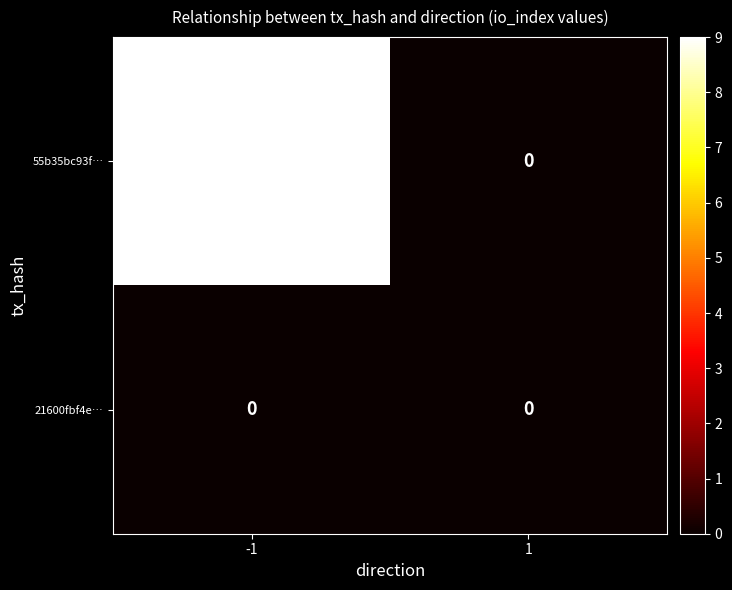

What is the difference between the 55b35bc93f… values at 1 and -1?

9